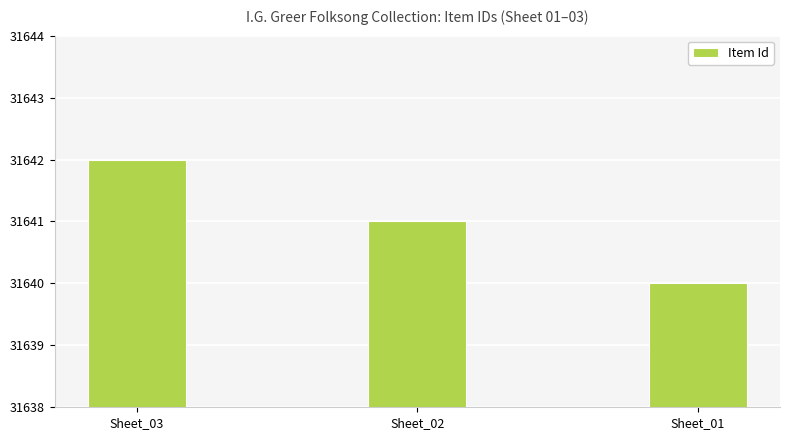

What is the greatest value displayed?

31642